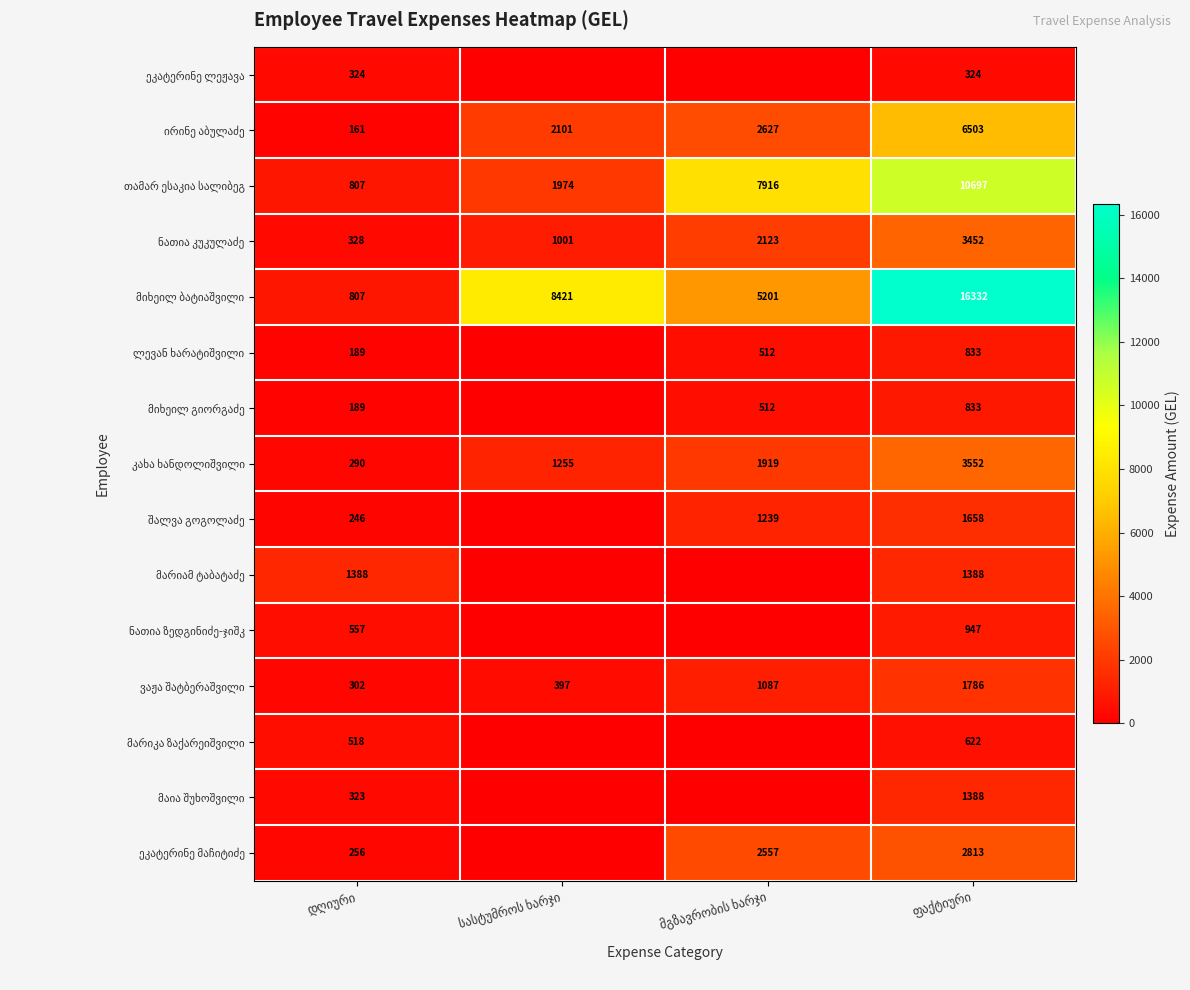

Rank the series by their maximum value, from lowest to highest.

ეკატერინე ლეჟავა, მარიკა ზაქარეიშვილი, ლევან ხარატიშვილი, მიხეილ გიორგაძე, ნათია ზედგინიძე-ჯიშკ, მაია შუხოშვილი, მარიამ ტაბატაძე, შალვა გოგოლაძე, ვაჟა შატბერაშვილი, ეკატერინე მაჩიტიძე, ნათია კუკულაძე, კახა ხანდოლიშვილი, ირინე აბულაძე, თამარ ესაკია სალიბეგ, მიხეილ ბატიაშვილი